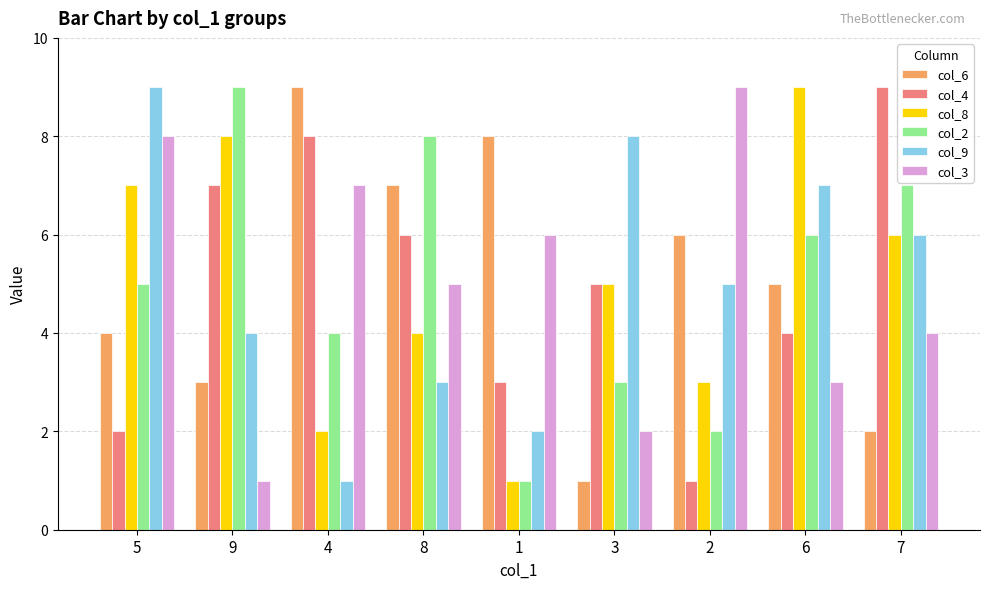

The value of col_6 at 2 is 8. True or false?

False